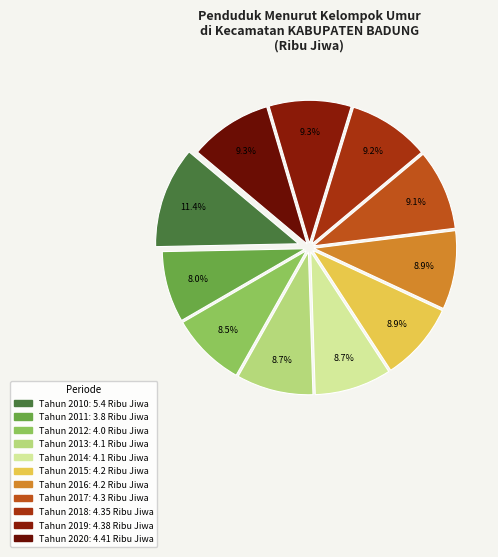

To the nearest percent, what is the difference between the largest and smallest slice percentages?

3%